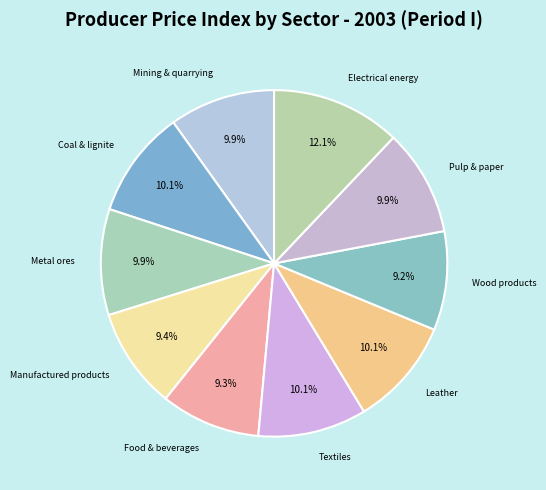

Rank the categories by value from lowest to highest.

Wood and products of wood, Food products, beverages and tobacco, Manufactured products, Products from mining and quarrying, Metal ores and other mining, Pulp, paper and paper products, Coal and lignite, Leather and leather products, Textiles and textile products, Electrical energy, gas, steam